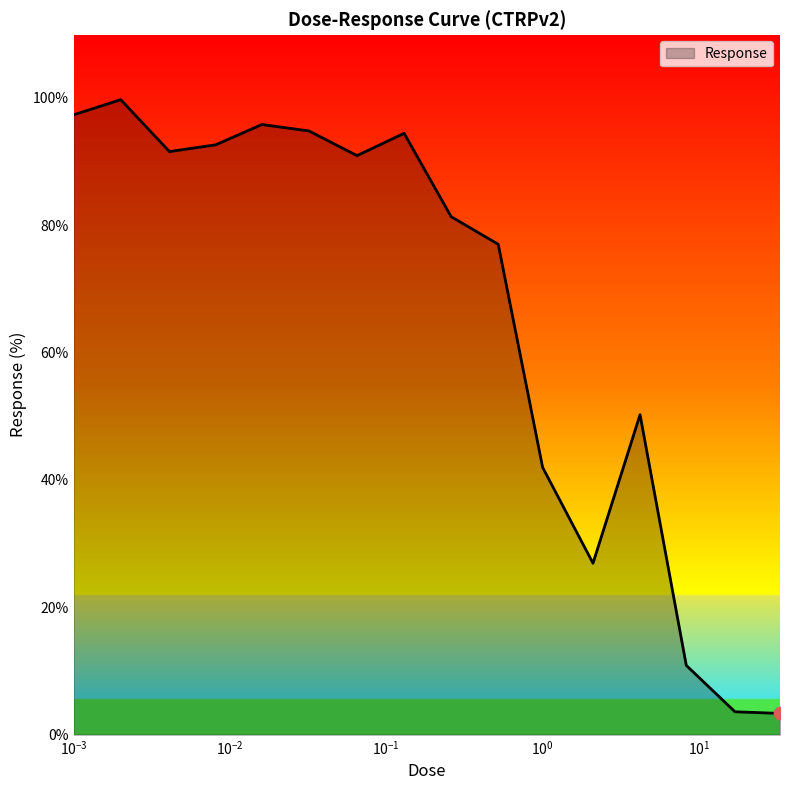

What is the difference between the maximum and minimum values?

96.4